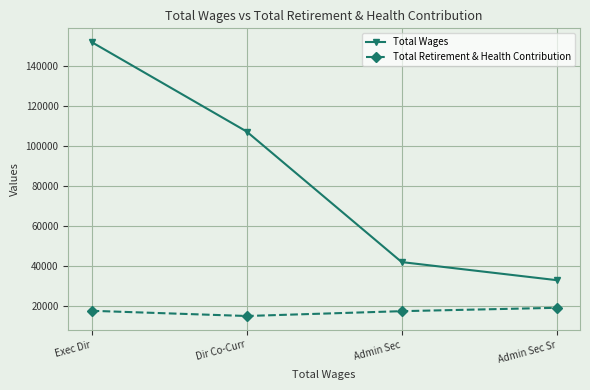

What is the difference between the maximum and minimum values in the Total Wages series?

118945